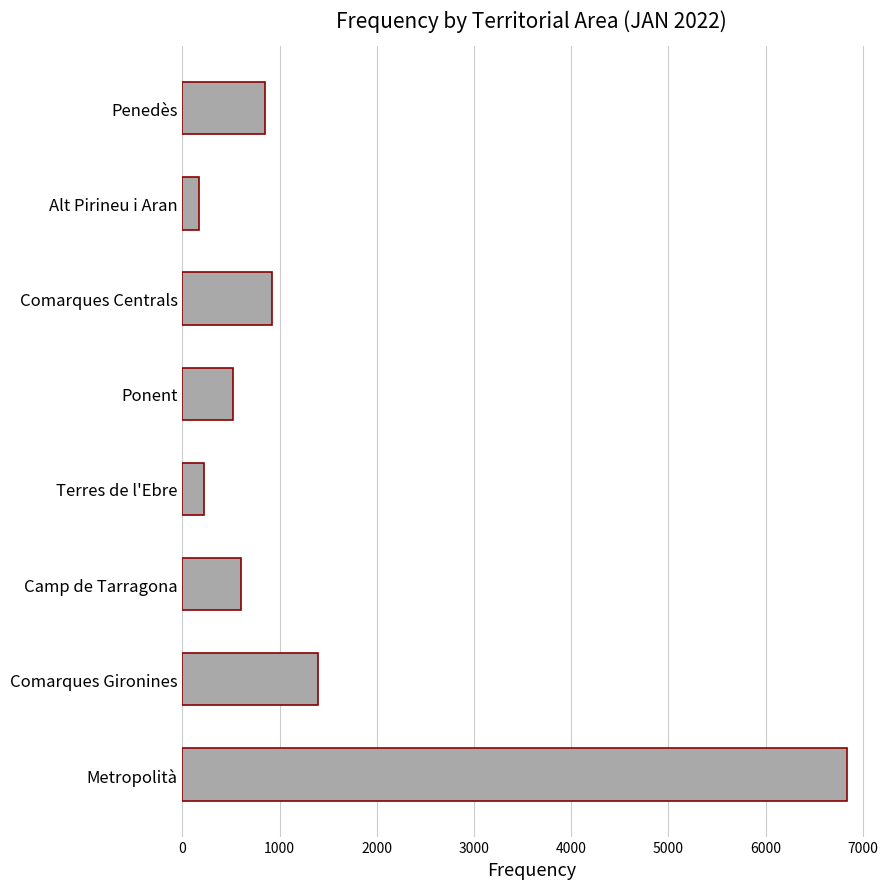

Between Penedès and Ponent, which is larger?

Penedès